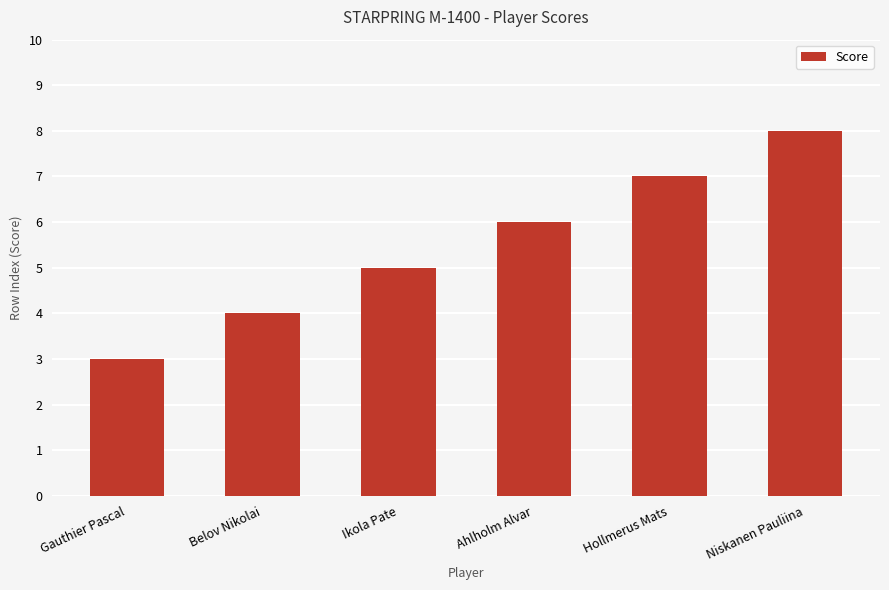

How many data points are less than 6?

3